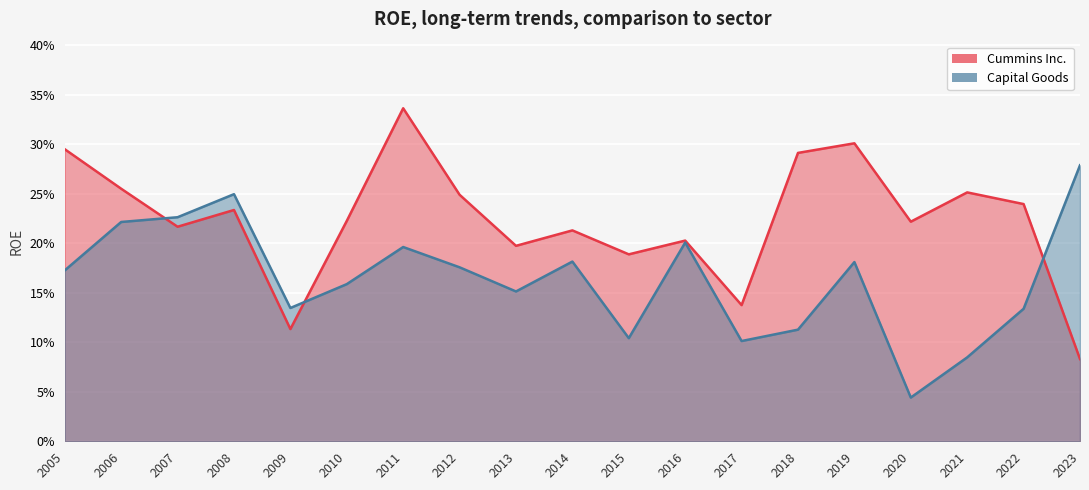

What is the difference between the maximum and minimum values in the Cummins Inc. series?

0.3